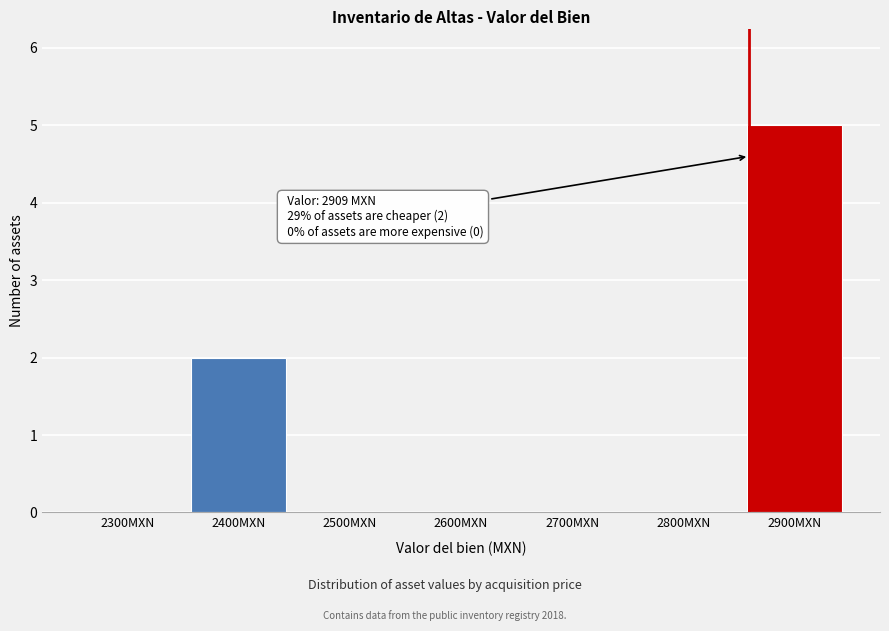

Reading left to right, what are all the values shown in this chart?

2300MXN=0	2400MXN=2	2500MXN=0	2600MXN=0	2700MXN=0	2800MXN=0	2900MXN=5